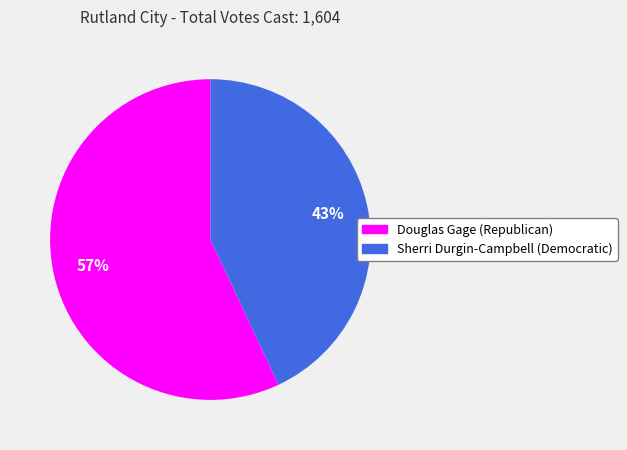

True or false: Douglas Gage (Republican) accounts for 57% of the total.

True